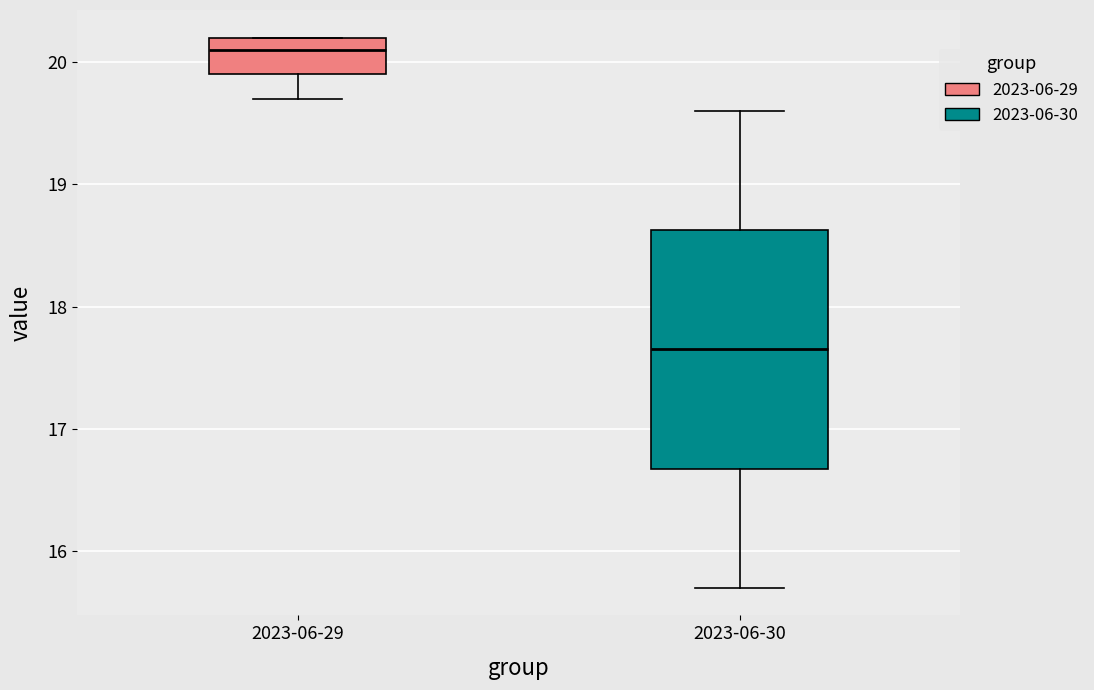

Where is the lower edge of the box for 2023-06-30 on the y-axis? The values are not printed on the chart, so give them approximately, as read against the axis.

16.7